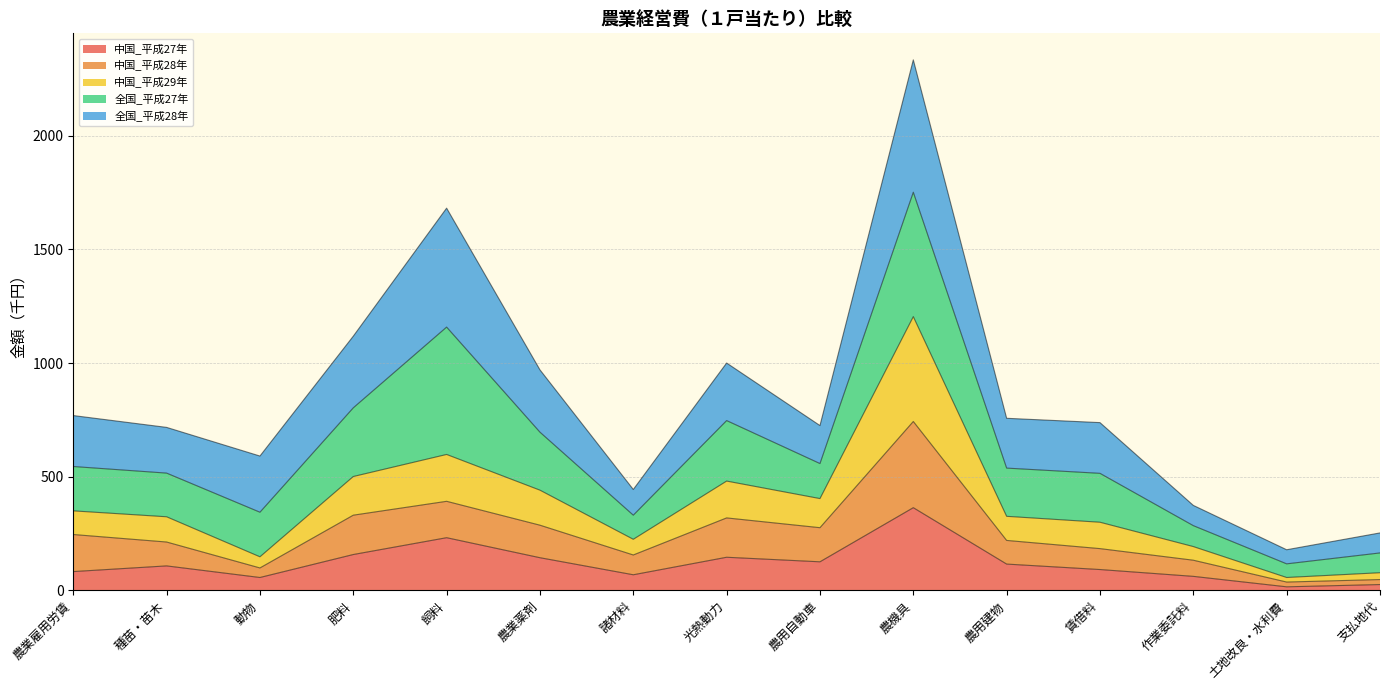

At which category is the sum across all series the highest?

農機具